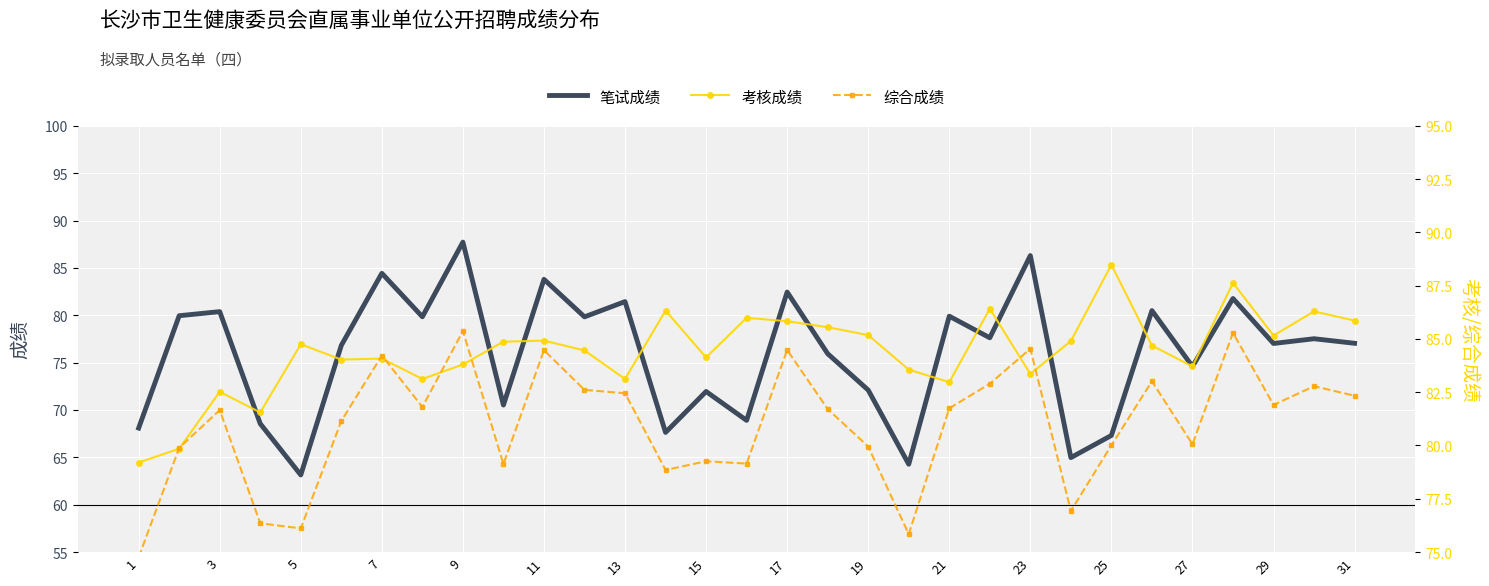

Which series ends up on top after the final intersection of 笔试成绩 and 综合成绩?

综合成绩